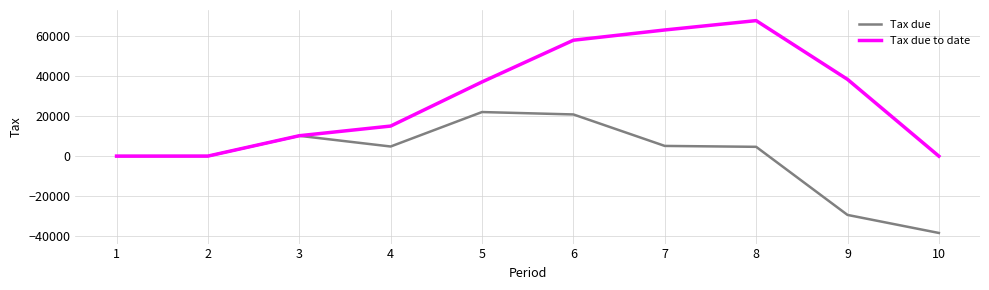

Rank the series by their maximum value, from highest to lowest.

Tax due to date, Tax due